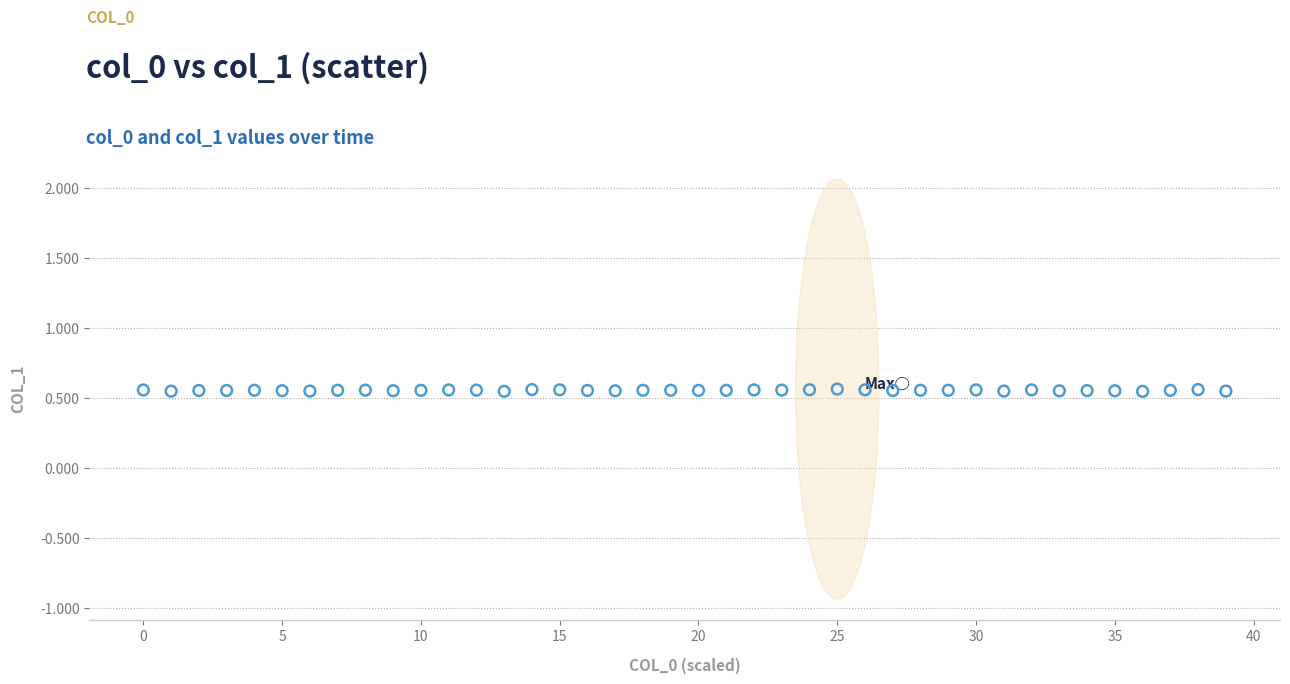

How many points are shown in the scatter plot?

40